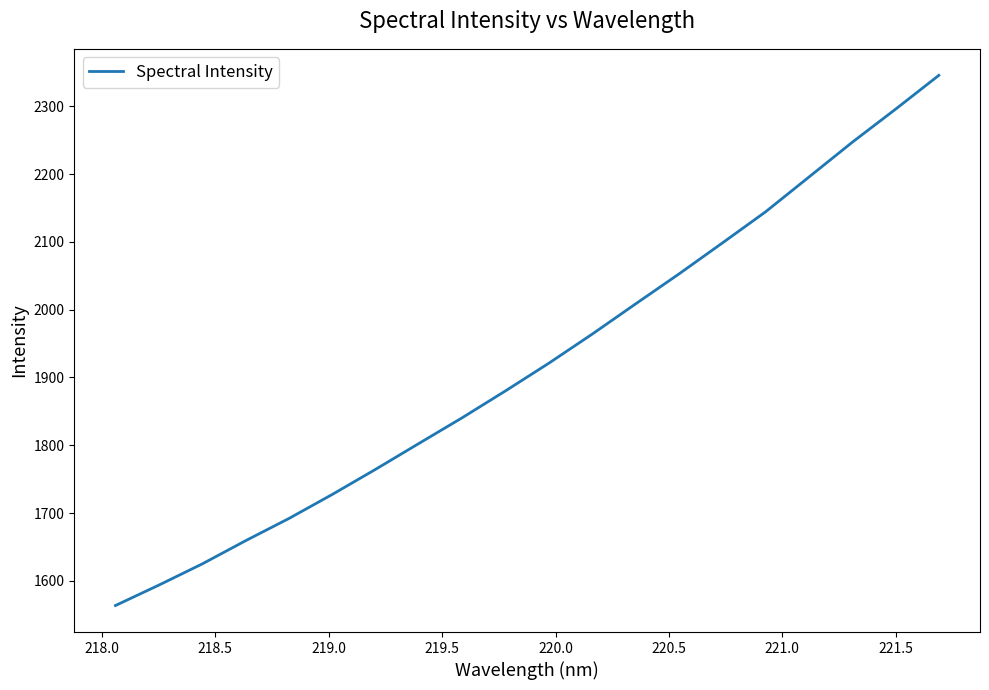

Reading right to left, transcribe all the data shown in this chart.

2345.7	2295.8	2246.9	2195.7	2144.4	2098.3	2052.7	2008.6	1964.1	1921.2	1880.3	1840.6	1802.7	1764.5	1727.4	1691.9	1659.1	1624.9	1593.6	1563.6